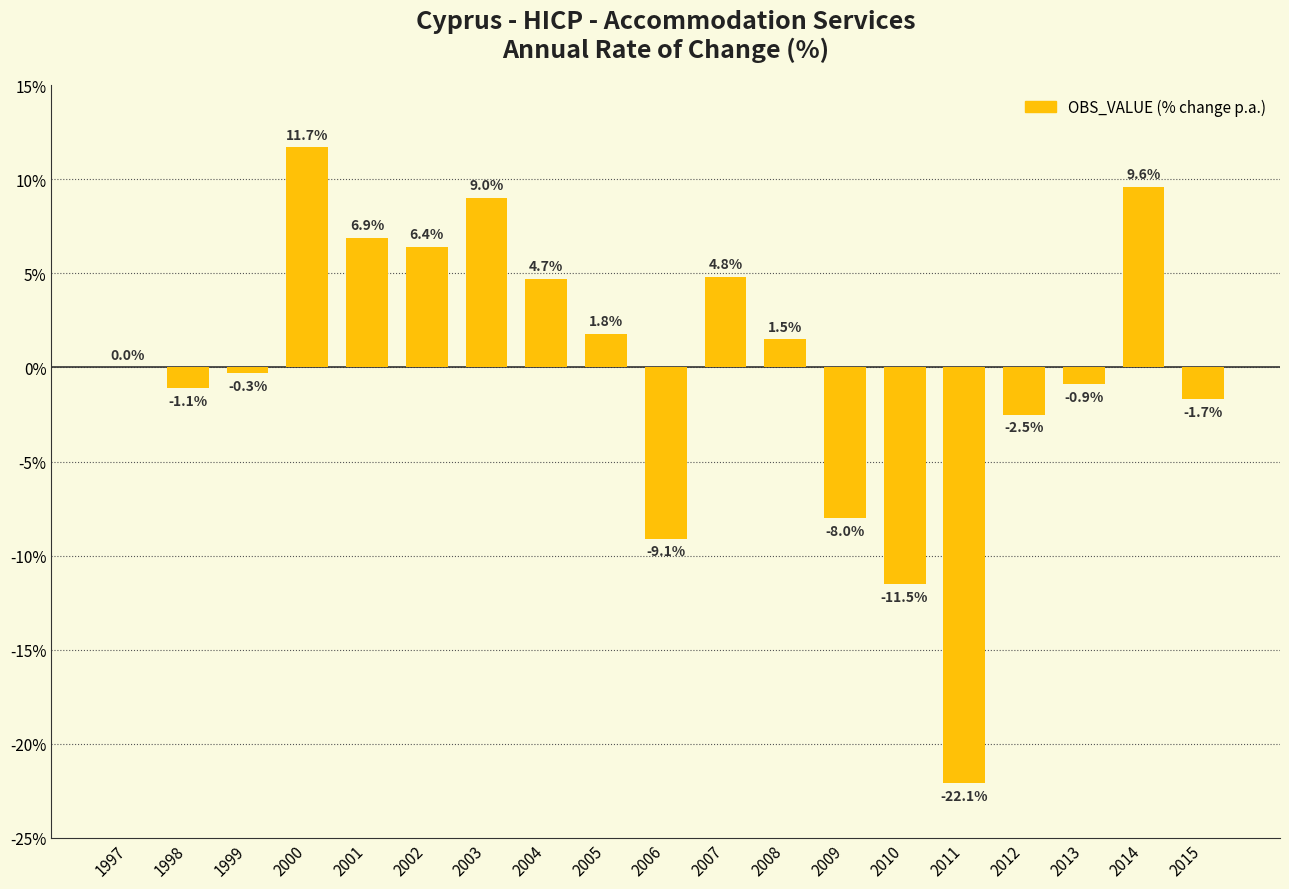

What is the difference between the values at 1999 and 2010?

11.2